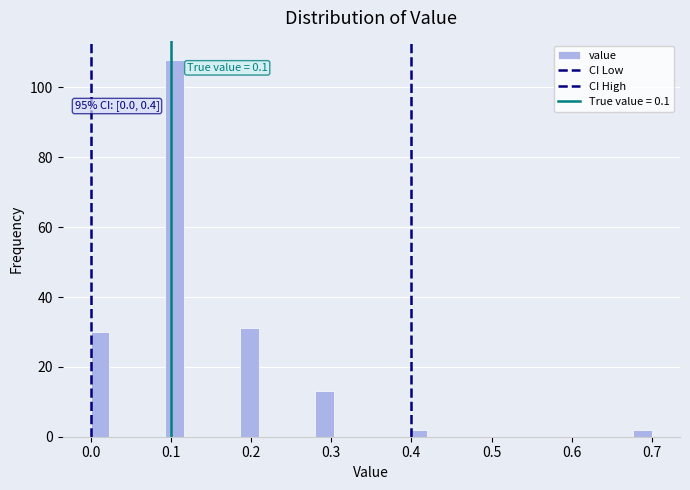

Around what value on the x-axis is the tallest bar? Give the approximate position of its centre, as read against the axis.

0.11